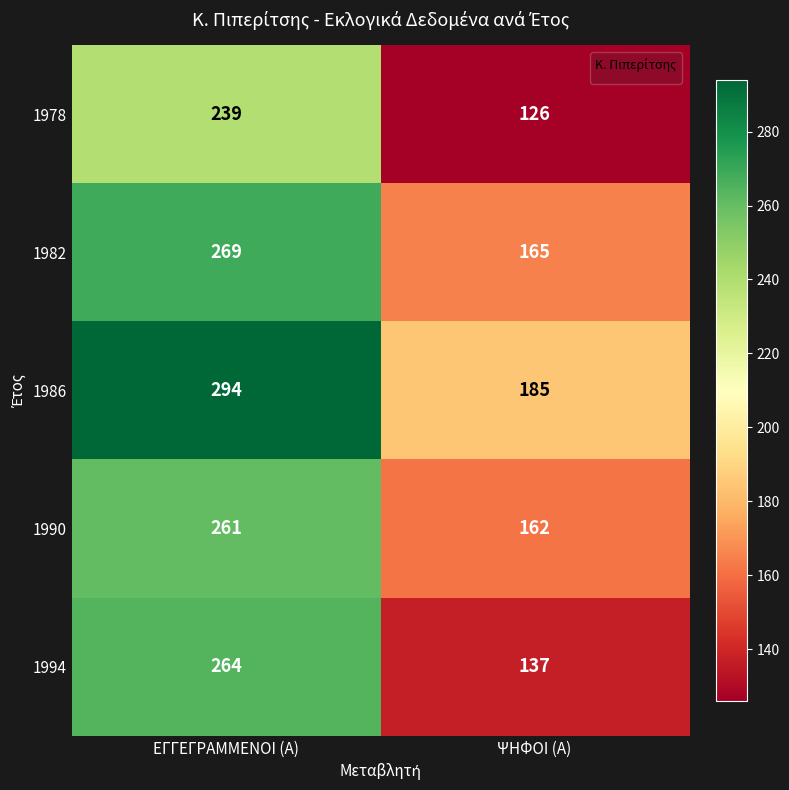

What is the difference between the maximum and minimum values in the 1994 series?

127